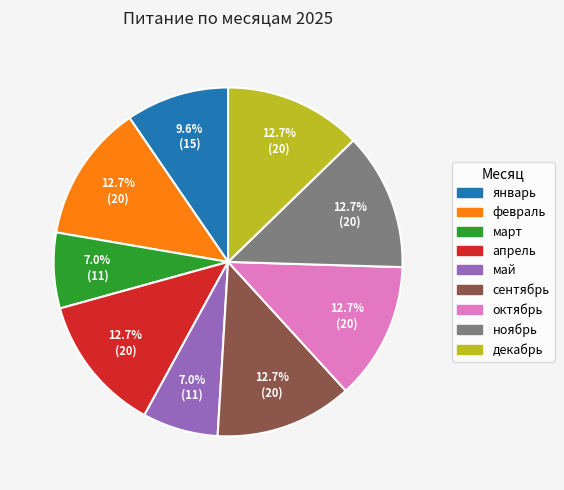

Does март represent more than half of the total?

No